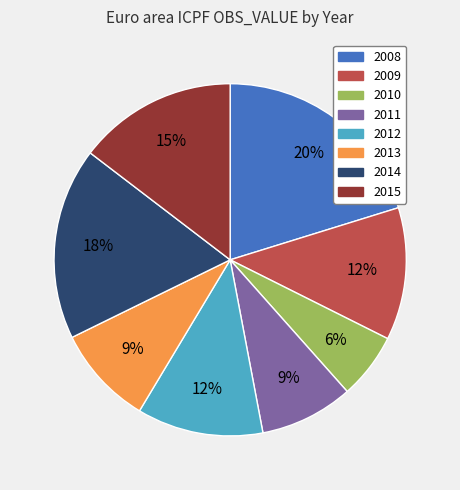

The 2013 slice represents 9% of the pie. True or false?

True